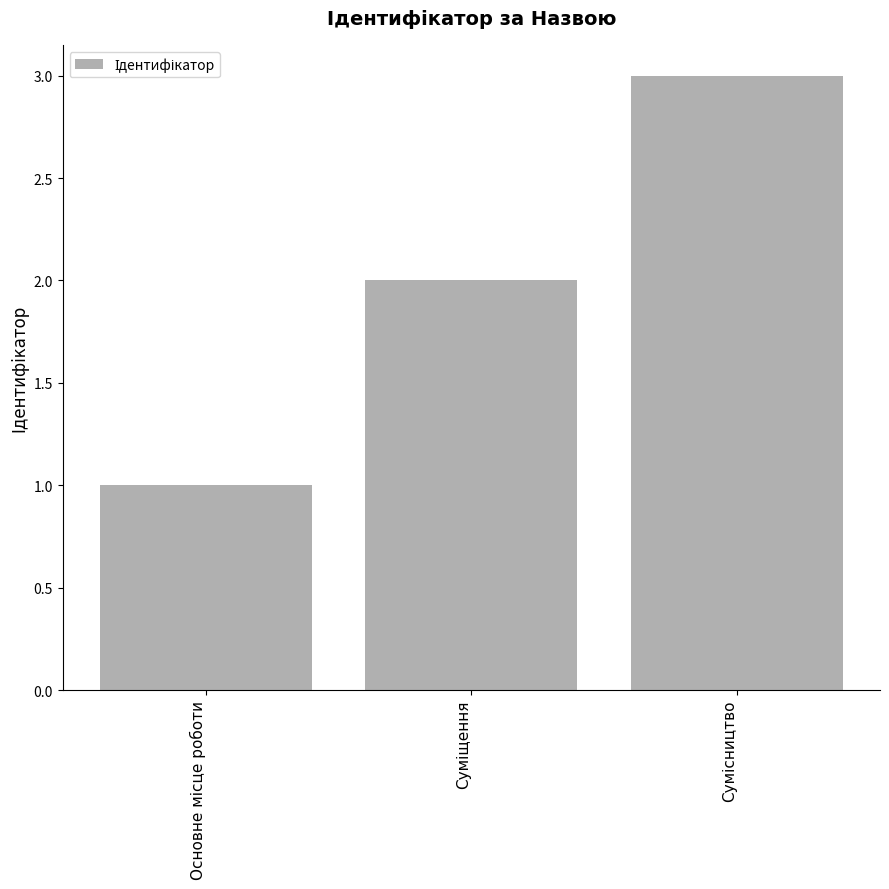

What is the greatest value displayed?

3